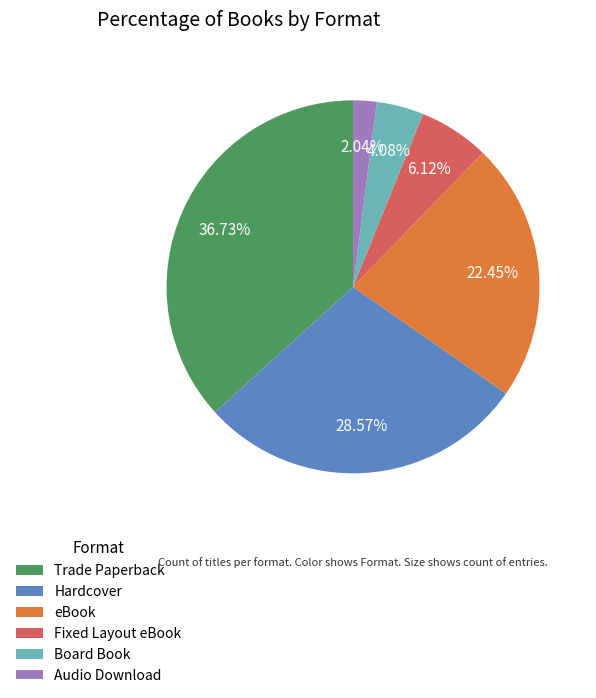

To the nearest percent, what percentage of the pie is eBook?

22%